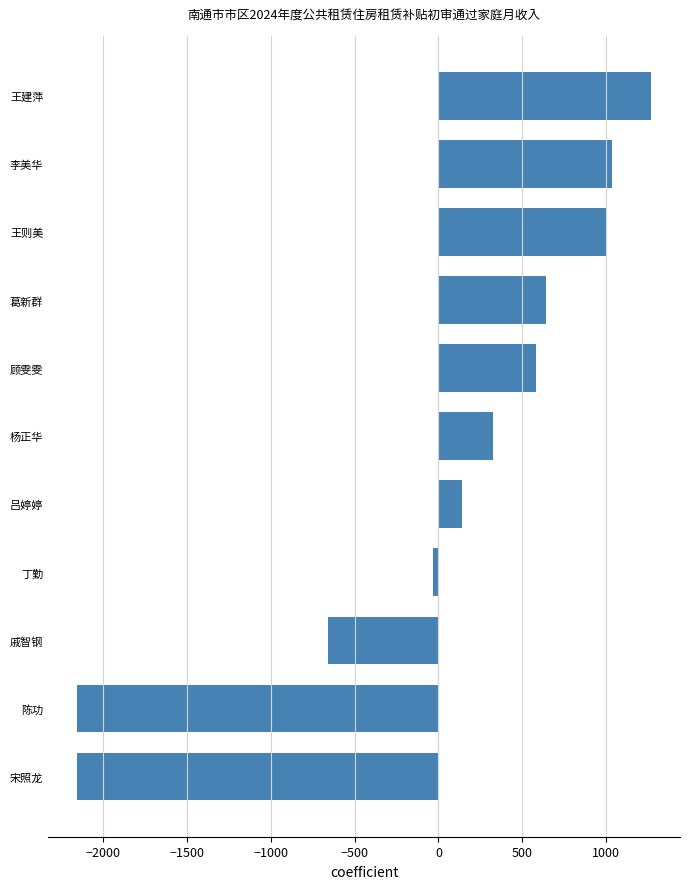

What is the difference between the maximum and second lowest values?

3426.9